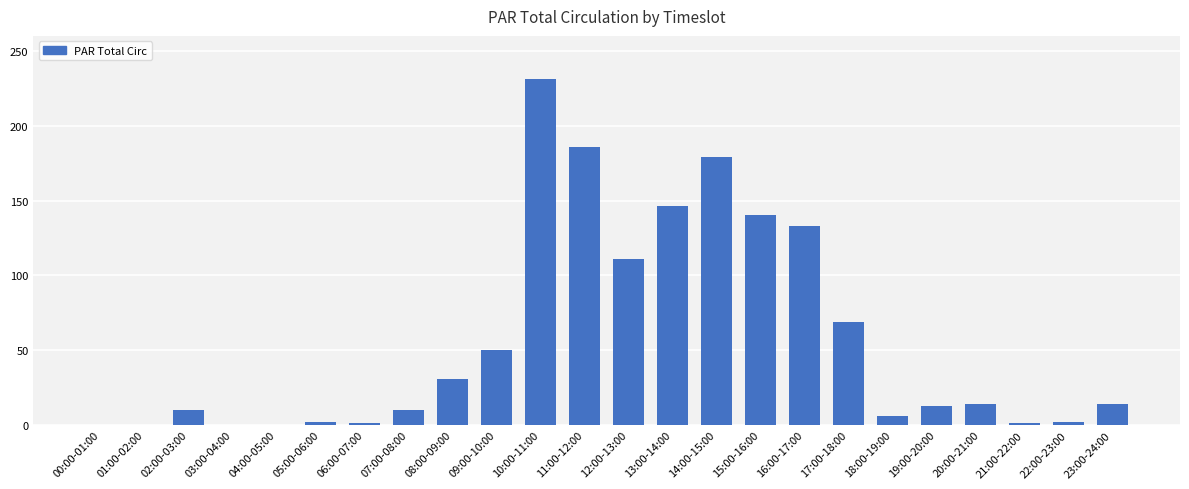

At which category does the chart reach its peak across all series?

10:00-11:00